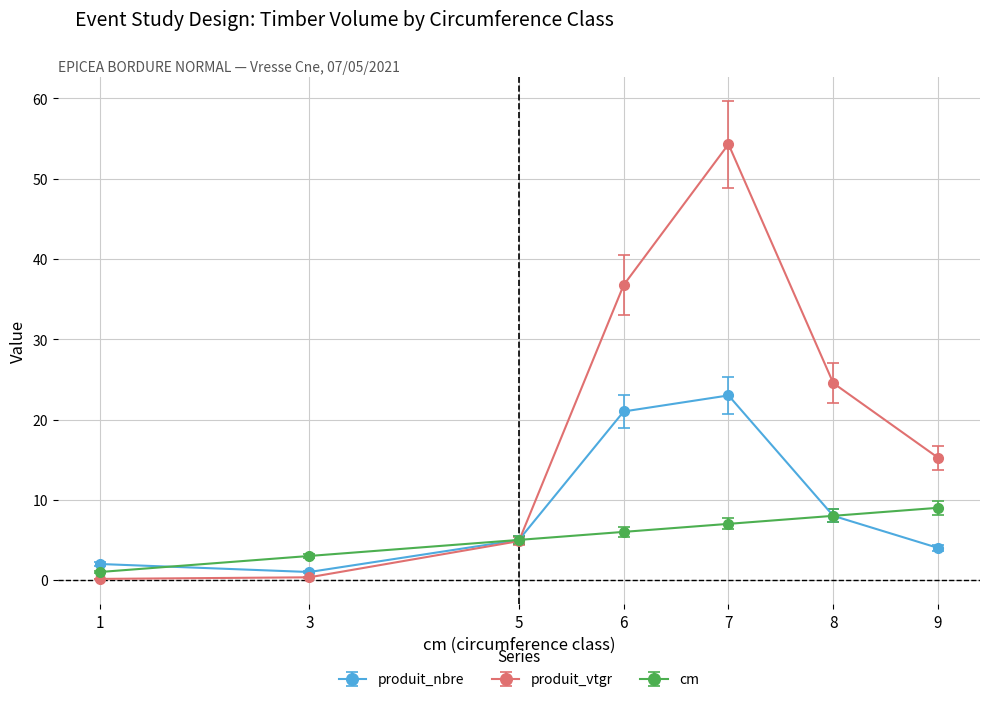

Where is cm nearest to the value 5?

5